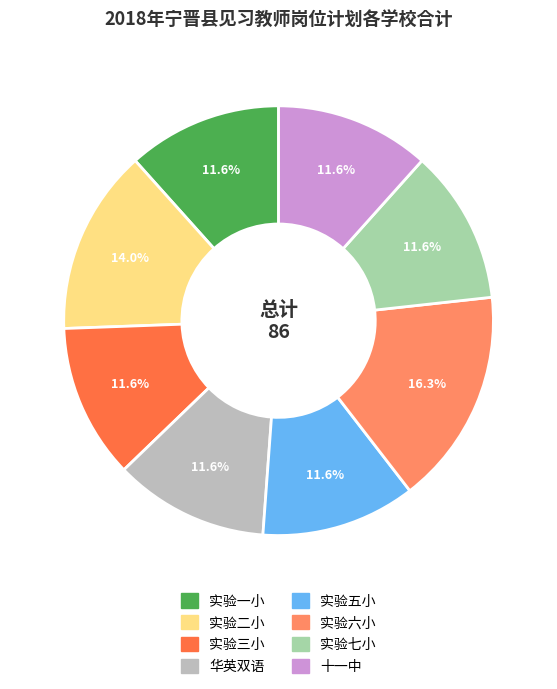

To the nearest percent, what is the average slice percentage?

12%